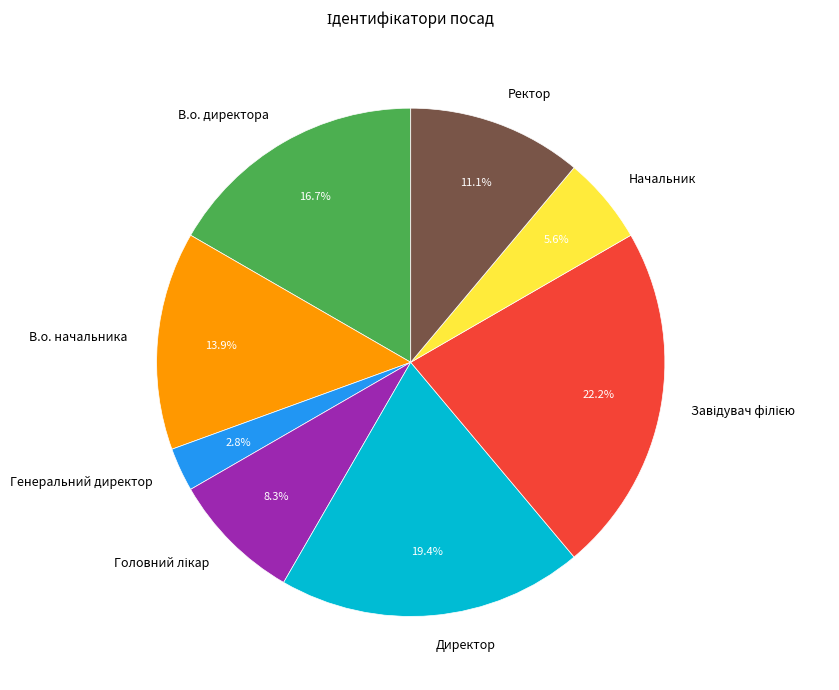

Count the number of slices in the pie.

8